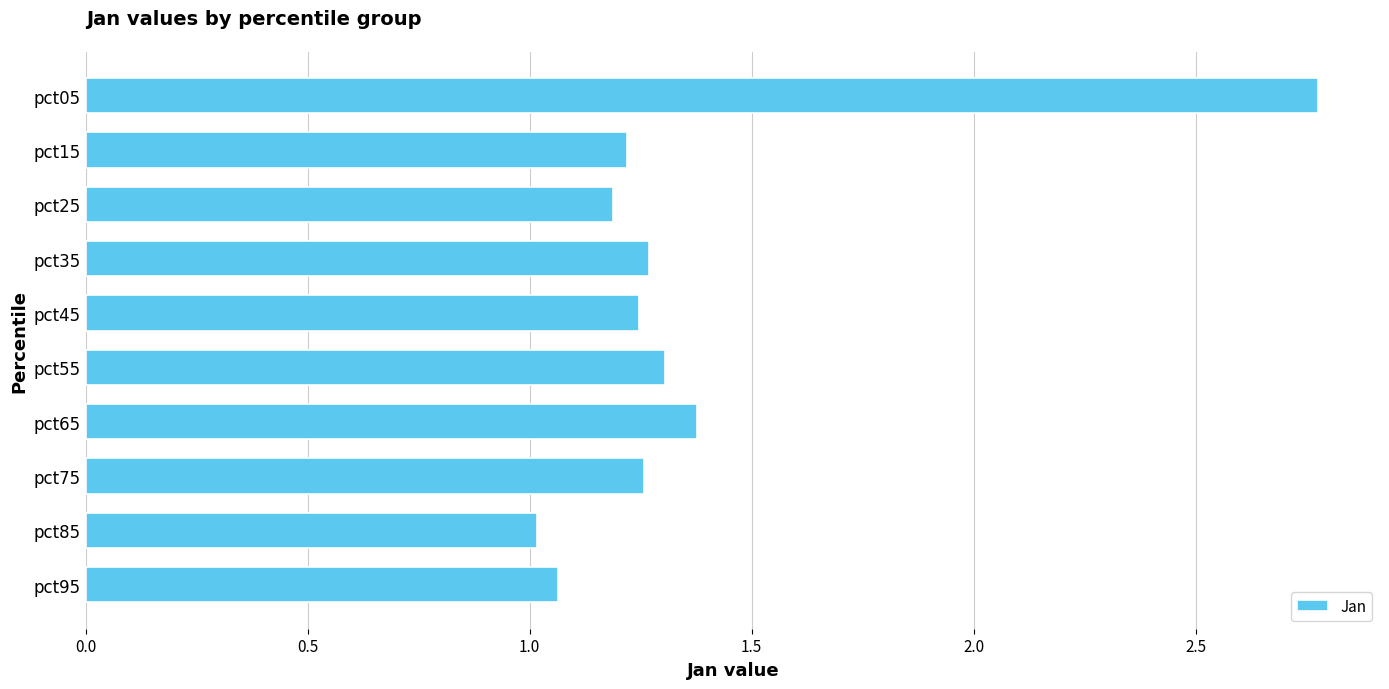

Count the number of data series in this chart.

1